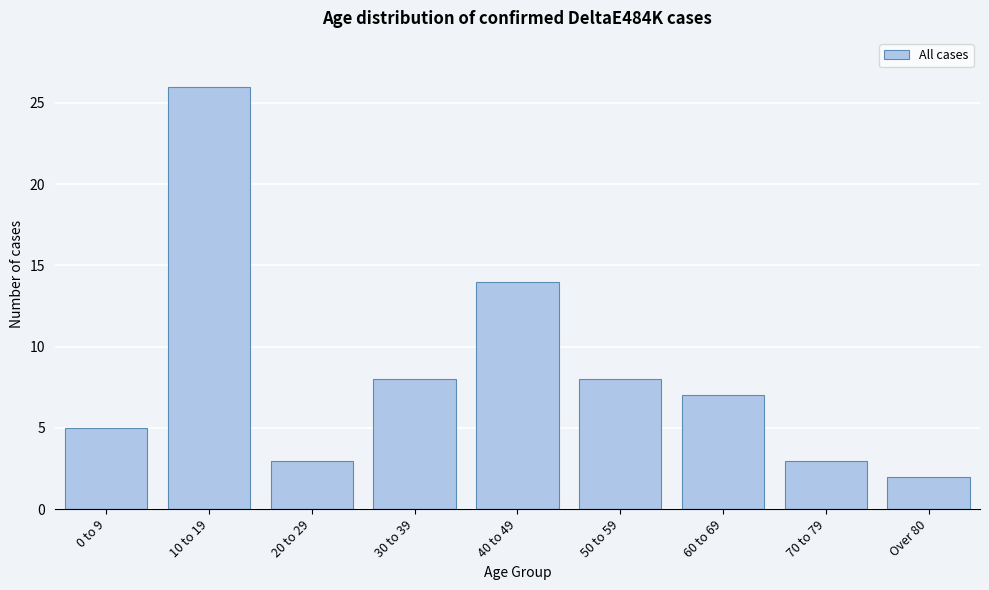

Reading left to right, extract all data points from this chart.

5	26	3	8	14	8	7	3	2